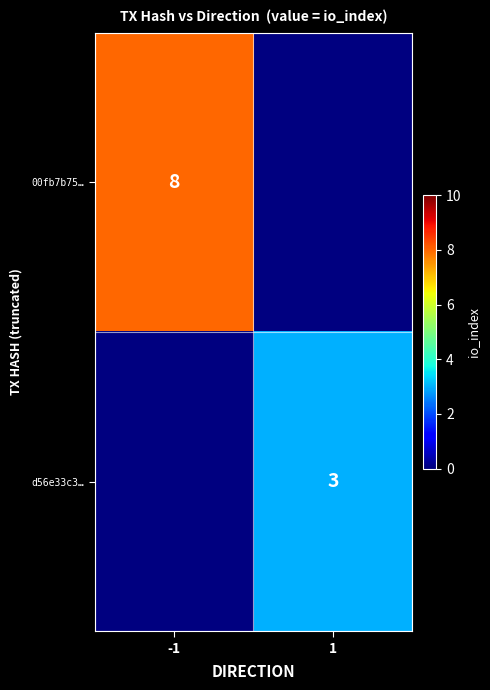

Is the value of d56e33c3… at 1 greater than the value of 00fb7b75… at -1?

No